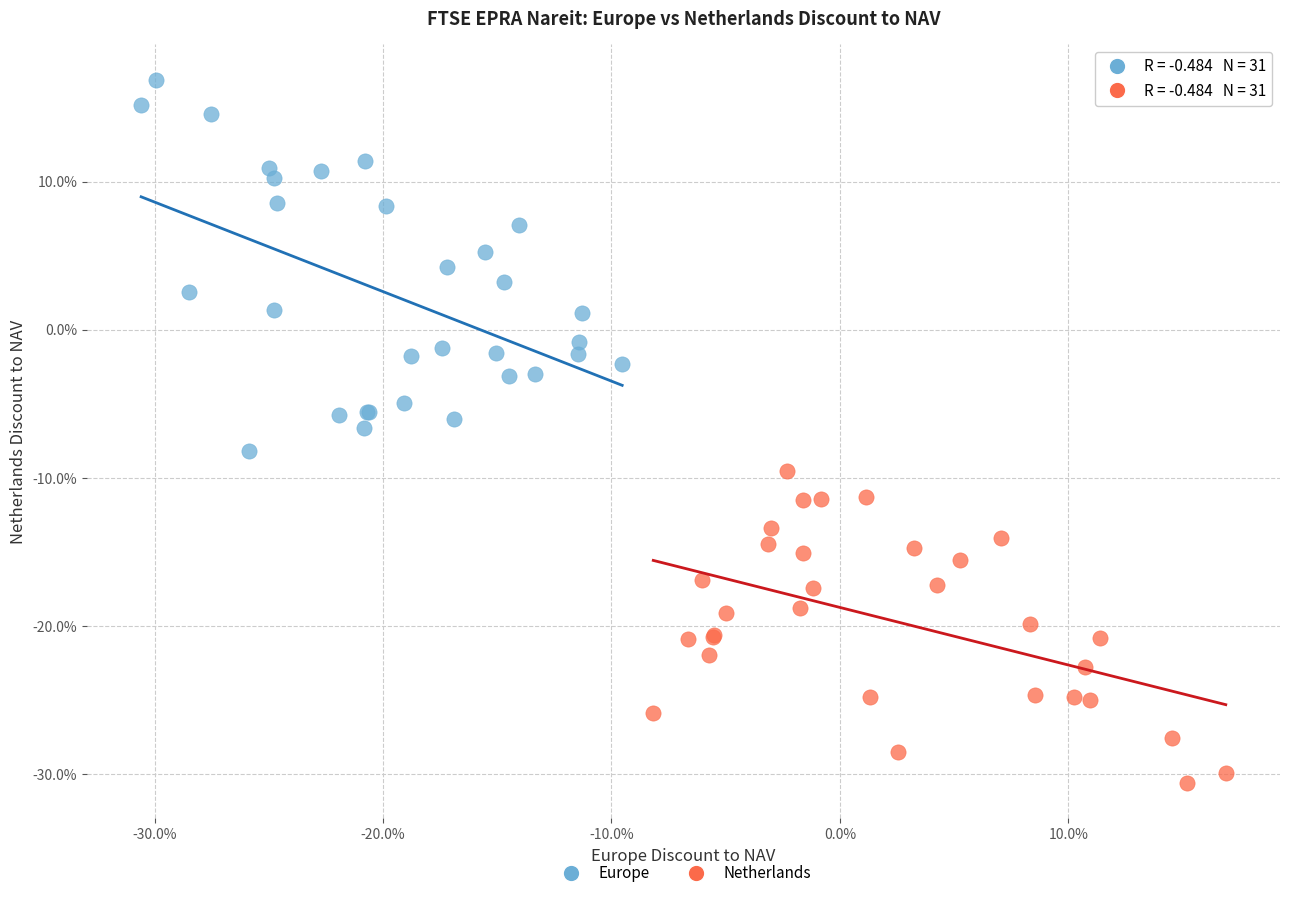

Which series reaches the maximum Y coordinate?

Europe